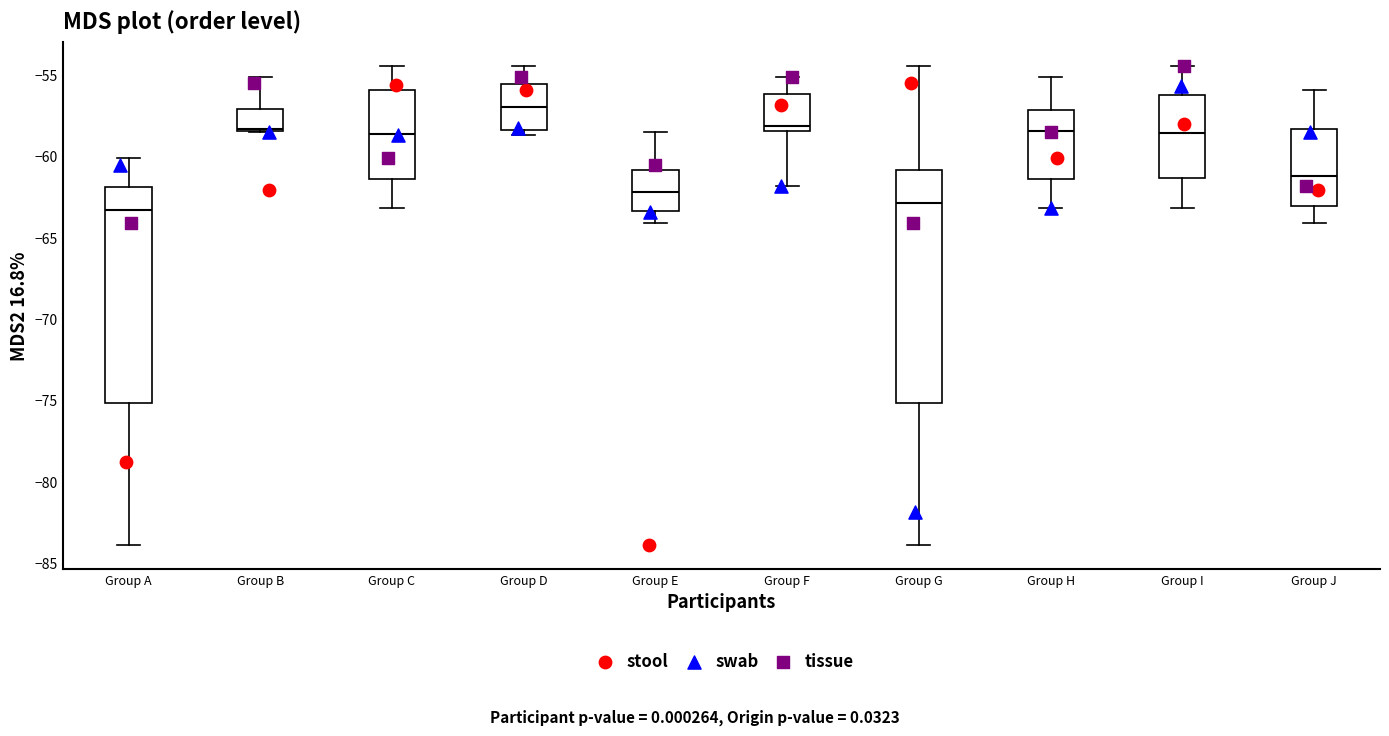

Reading left to right, read every box against the y-axis: the position of its median line, the range the box covers, and the ends of its whiskers. The values are not printed on the chart, so give them approximately, as read against the axis.

Group A: median -63.5, box -75.0 to -62.0, whiskers -84.0 to -60.0
Group B: median -58.5, box -58.5 to -57.0, whiskers -58.5 to -55.0
Group C: median -58.5, box -61.5 to -56.0, whiskers -63.0 to -54.5
Group D: median -57.0, box -58.5 to -55.5, whiskers -58.5 (just below the box's lower edge) to -54.5
Group E: median -62.0, box -63.5 to -61.0, whiskers -64.0 to -58.5
Group F: median -58.0, box -58.5 to -56.0, whiskers -62.0 to -55.0
Group G: median -63.0, box -75.0 to -61.0, whiskers -84.0 to -54.5
Group H: median -58.5, box -61.5 to -57.0, whiskers -63.0 to -55.0
Group I: median -58.5, box -61.5 to -56.0, whiskers -63.0 to -54.5
Group J: median -61.0, box -63.0 to -58.5, whiskers -64.0 to -56.0